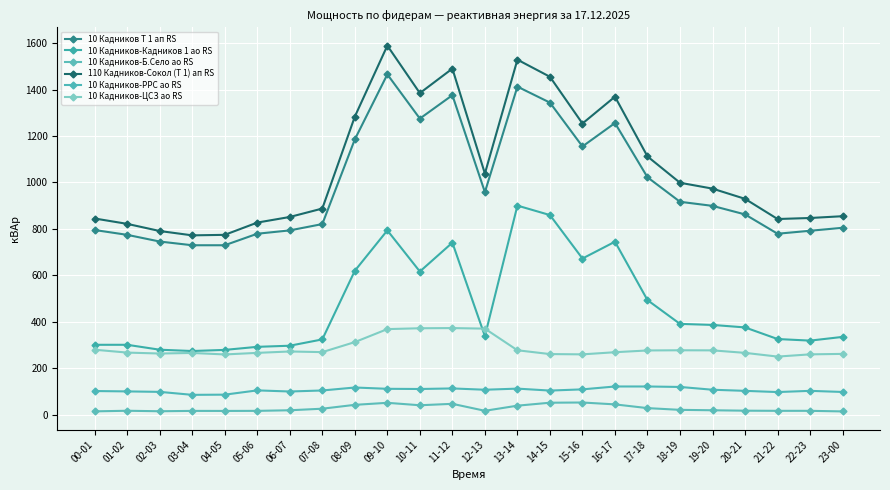

What is the highest value of the 10 Кадников-ЦСЗ ао RS series?

372.8